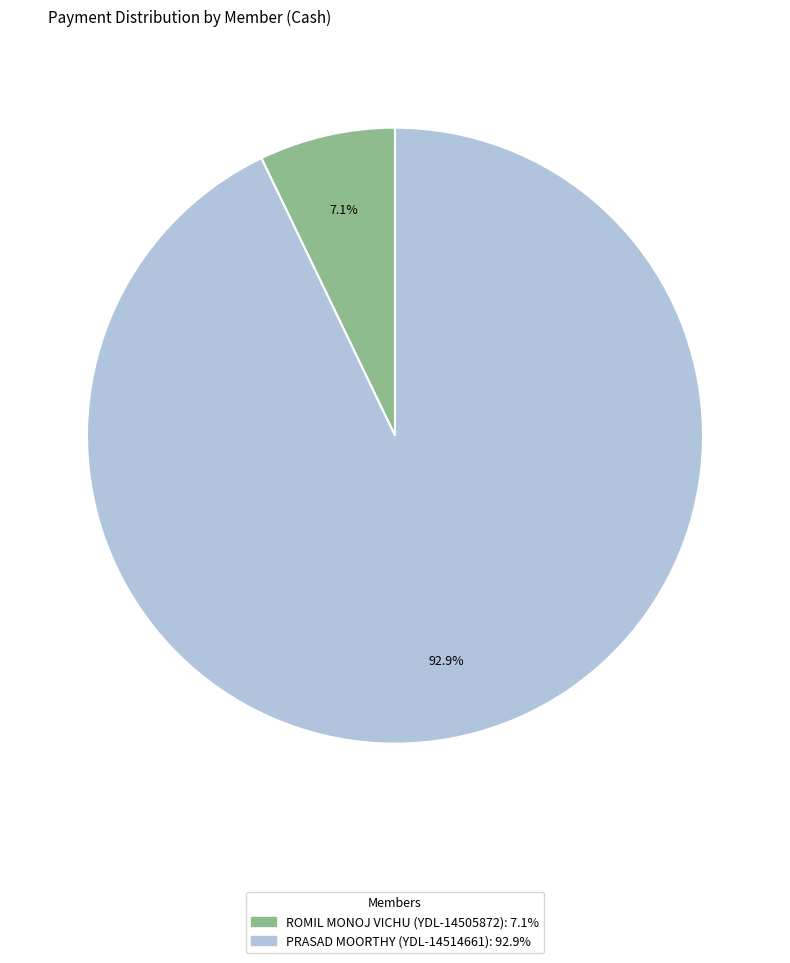

What is the total percentage of PRASAD MOORTHY (YDL-14514661) and ROMIL MONOJ VICHU (YDL-14505872)?

100.0%